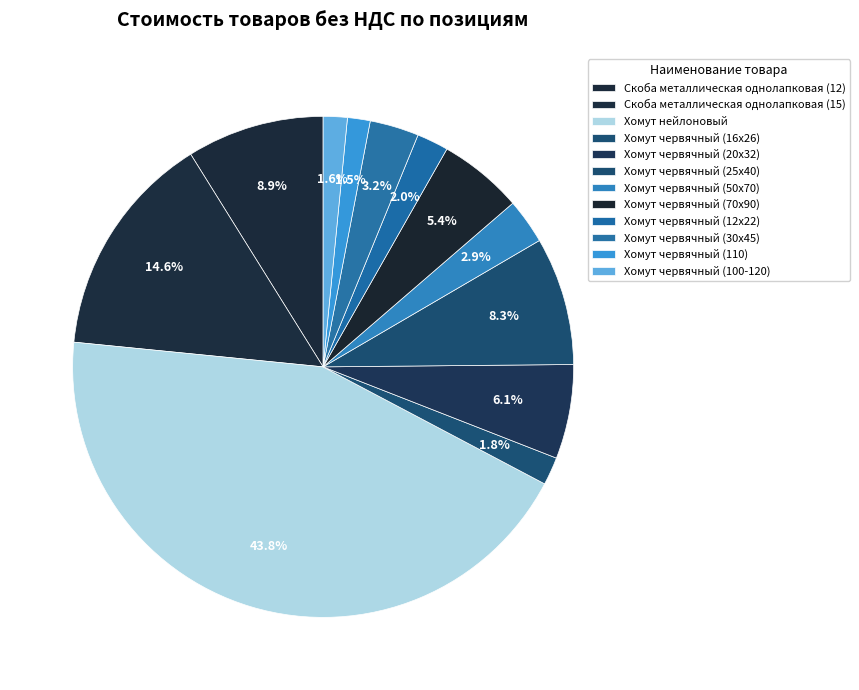

How many slices are in this pie chart?

12